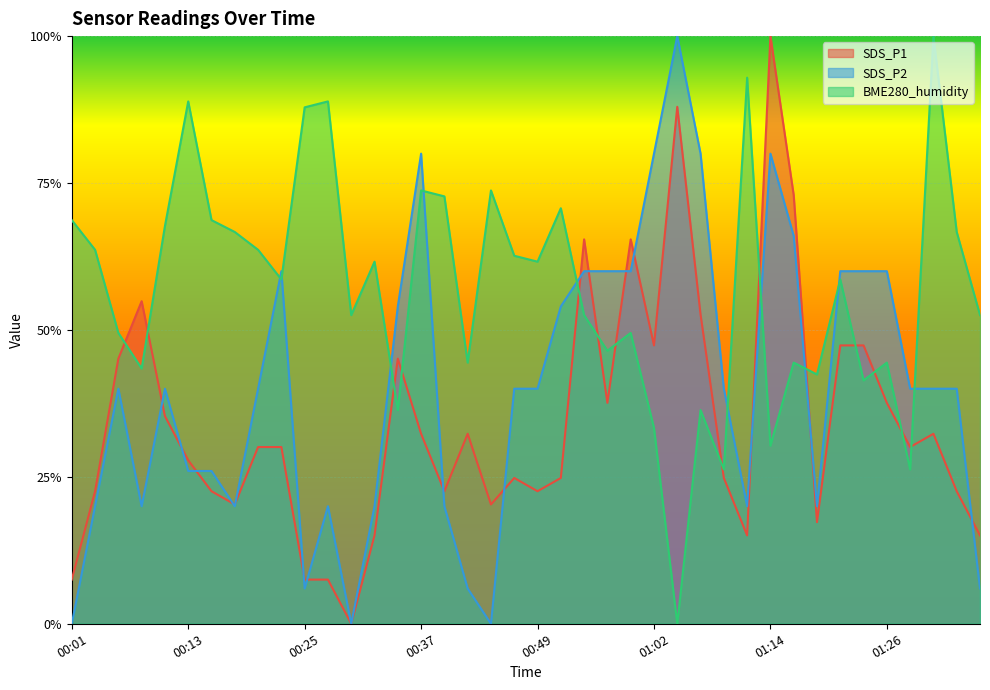

At which category is the sum across all series the highest?

01:14